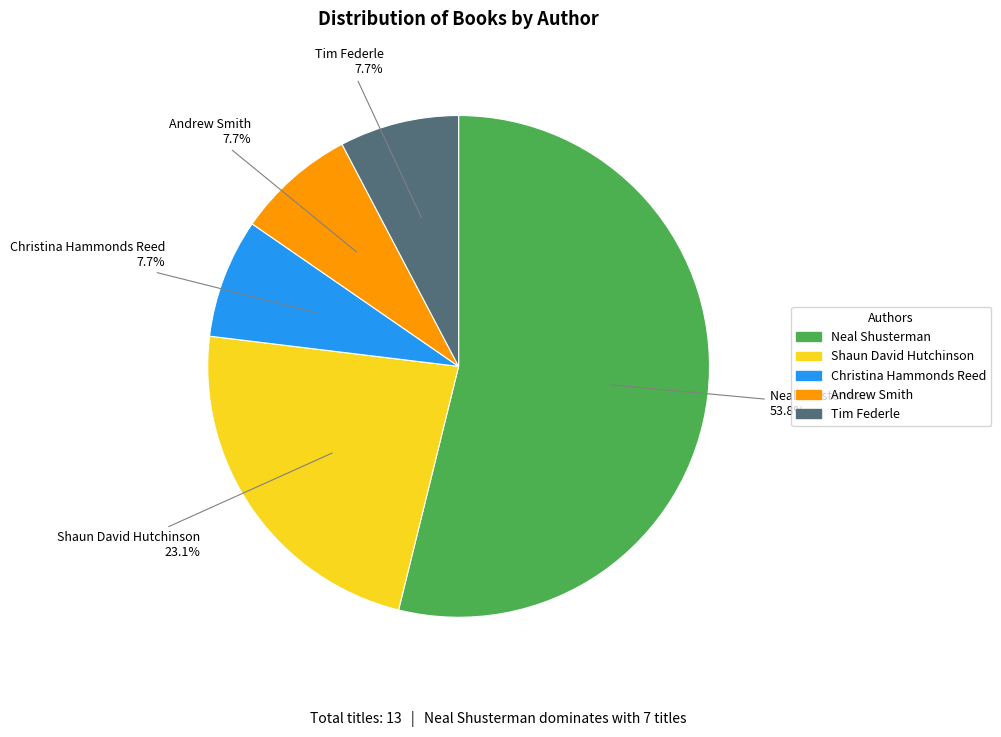

Which category has the biggest portion of the pie?

Neal Shusterman